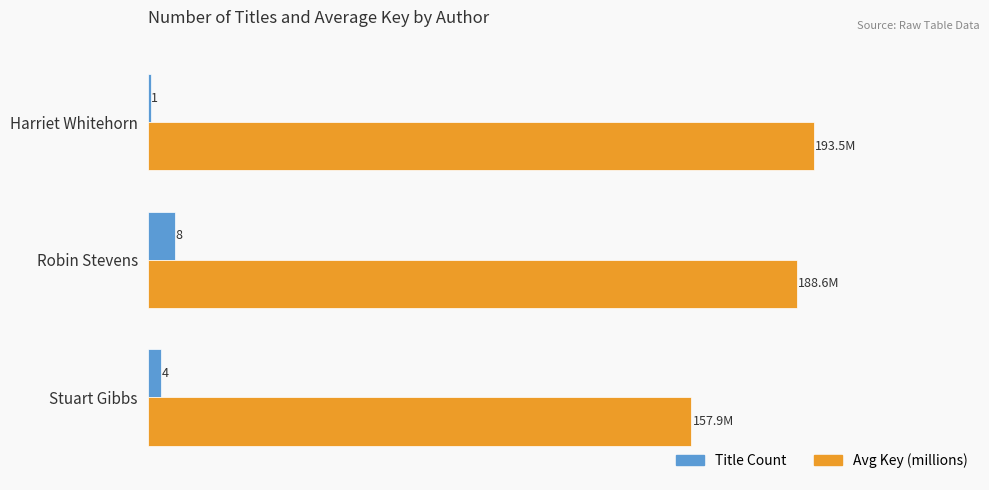

List the series in order of their overall mean, lowest first.

Title Count, Avg Key (millions)